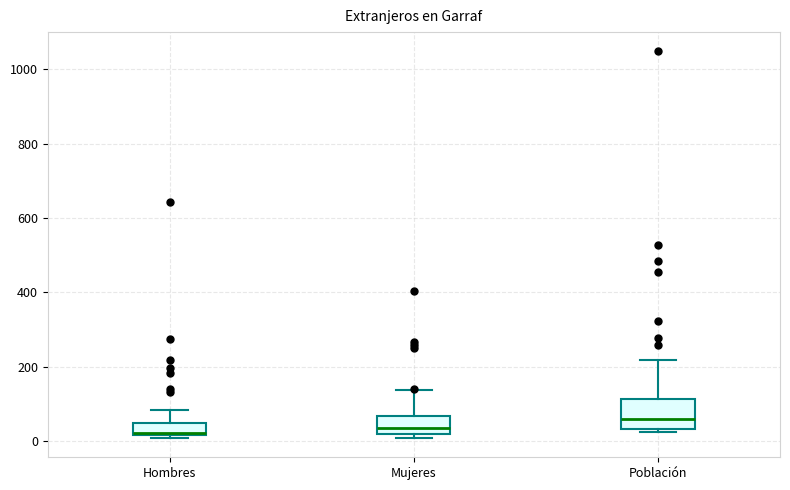

Reading left to right, transcribe this box plot: for each box, give where its median line is, the range the box spans, and where its two whiskers end, as read against the y-axis. The values are not printed on the chart, so give them approximately, as read against the axis.

Hombres: median 20 (just above the box's lower edge), box 20 to 60, whiskers 20 (just below the box's lower edge) to 80
Mujeres: median 40, box 20 to 60, whiskers 0 to 140
Población: median 60, box 40 to 120, whiskers 20 to 220